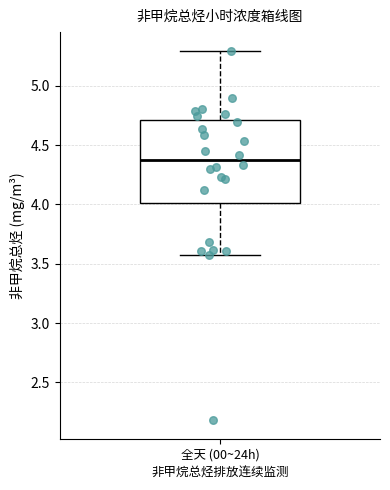

Where does the lower whisker of the box for 全天 (00~24h) end on the y-axis? The values are not printed on the chart, so give them approximately, as read against the axis.

3.55